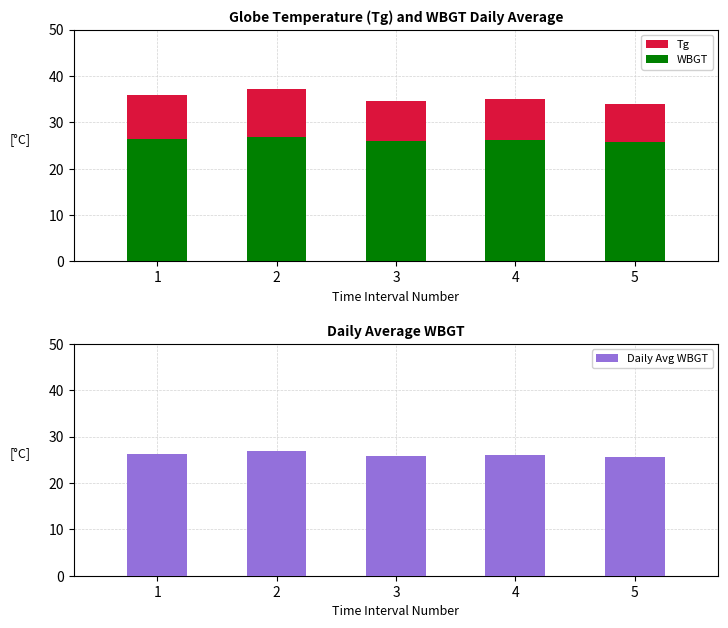

Are the bars horizontal?

No